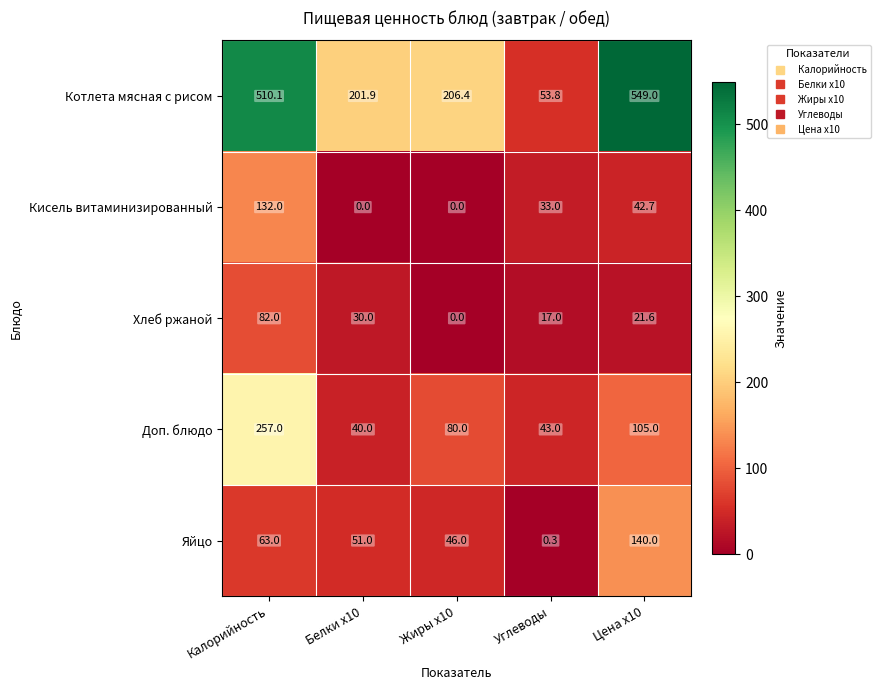

What is the maximum value shown in the chart?

549.0